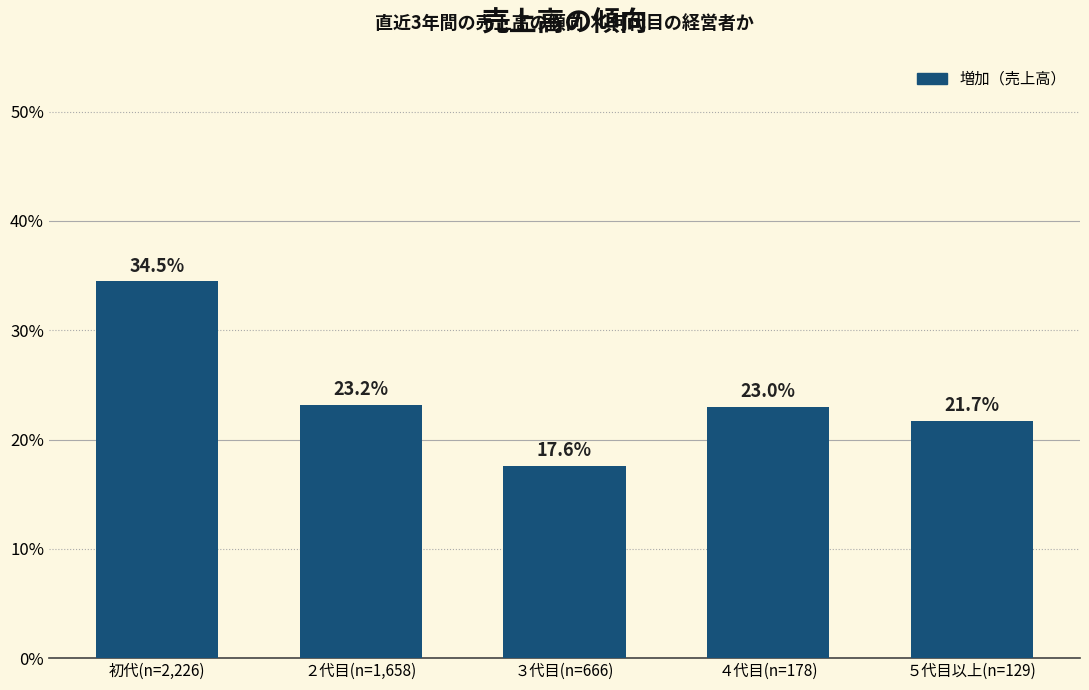

Reading right to left, extract all data points from this chart.

５代目以上(n=129)=21.7	４代目(n=178)=23.0	３代目(n=666)=17.6	２代目(n=1,658)=23.2	初代(n=2,226)=34.5